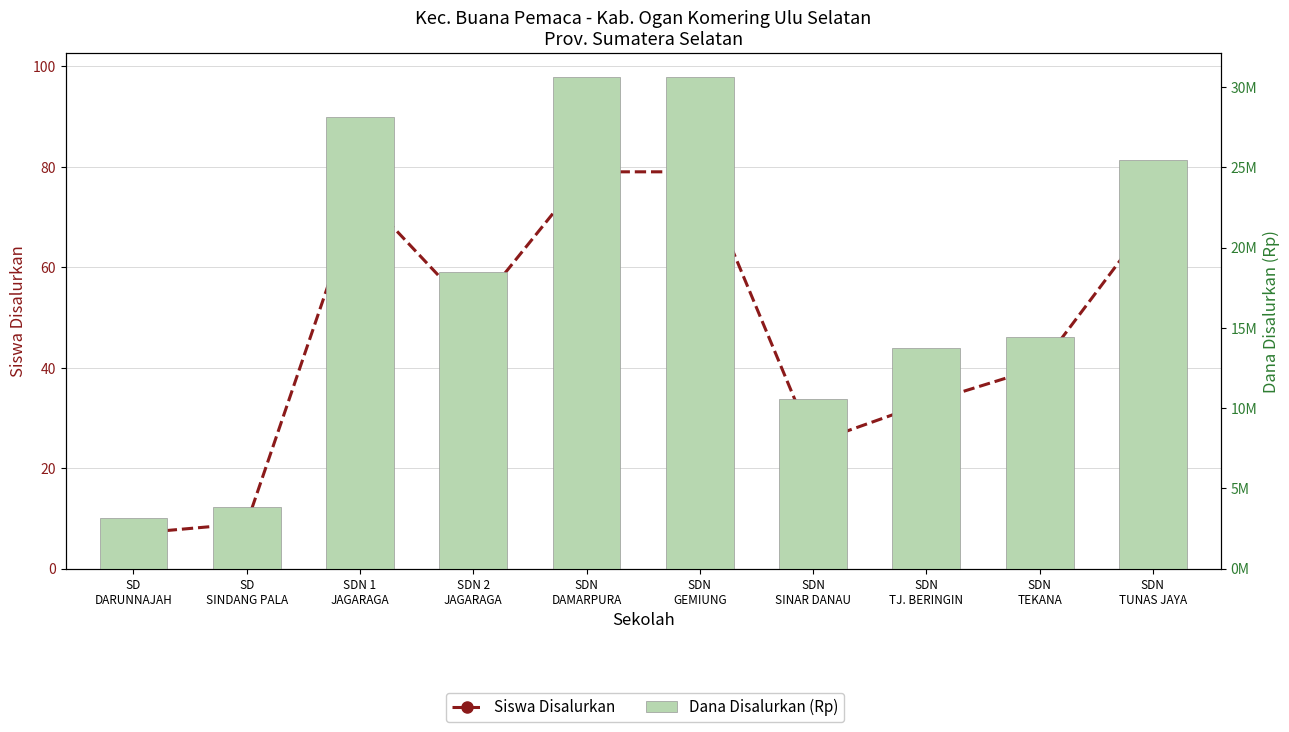

Does the chart contain any negative values?

No